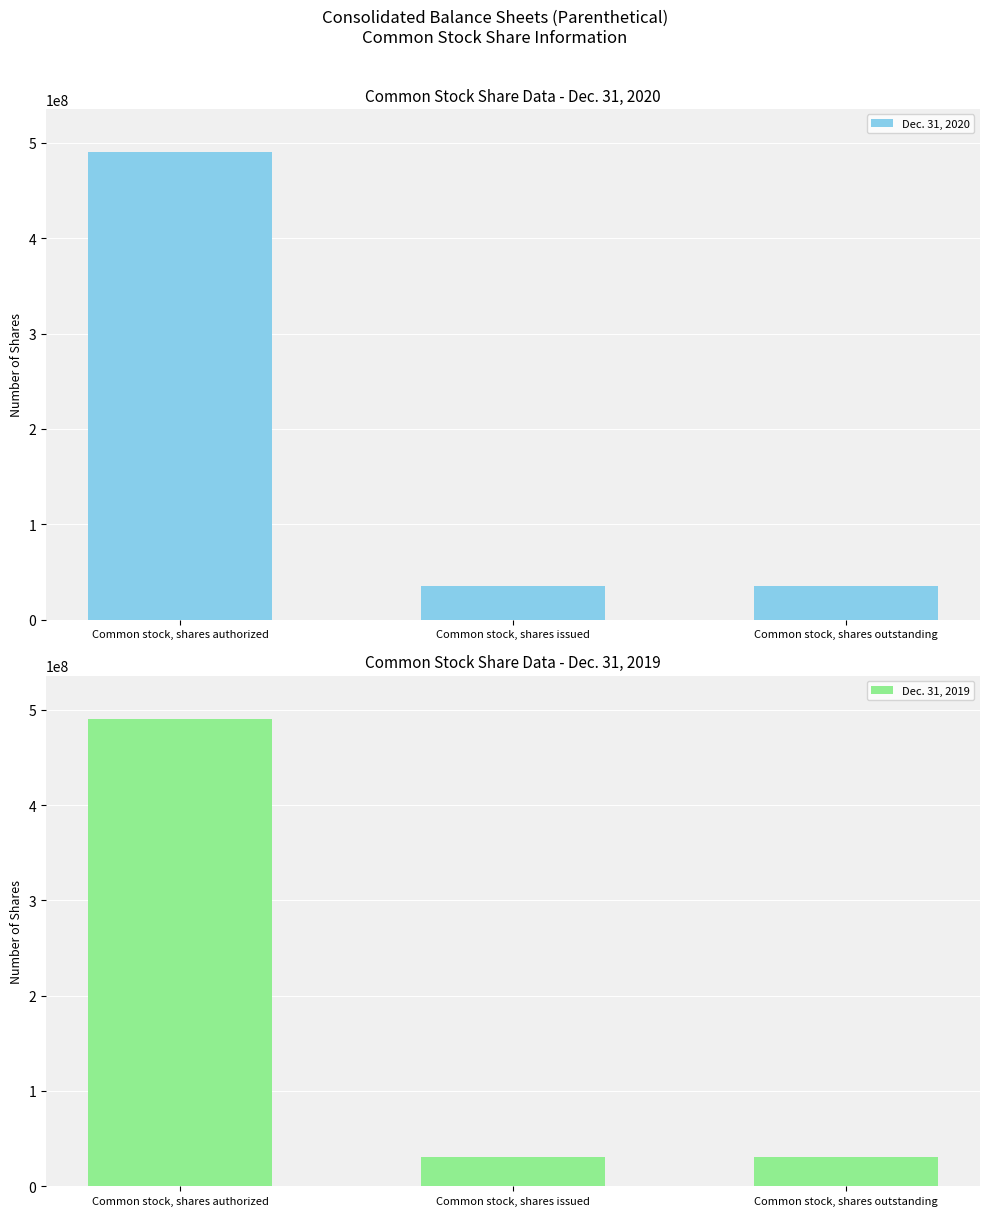

Reading left to right, transcribe all the data shown in this chart.

Dec. 31, 2020: 490000000	34753669	34753669
Dec. 31, 2019: 490000000	31201669	31201669